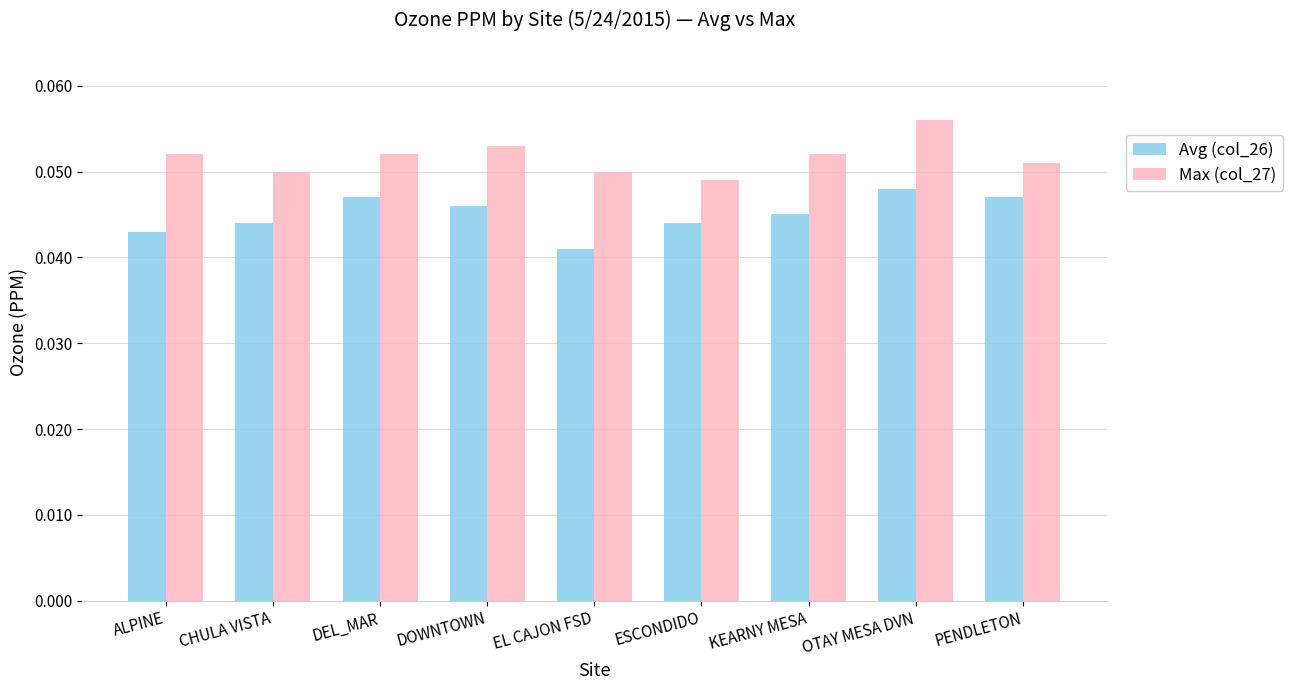

What is the label of the 4th bar from the right?

ESCONDIDO